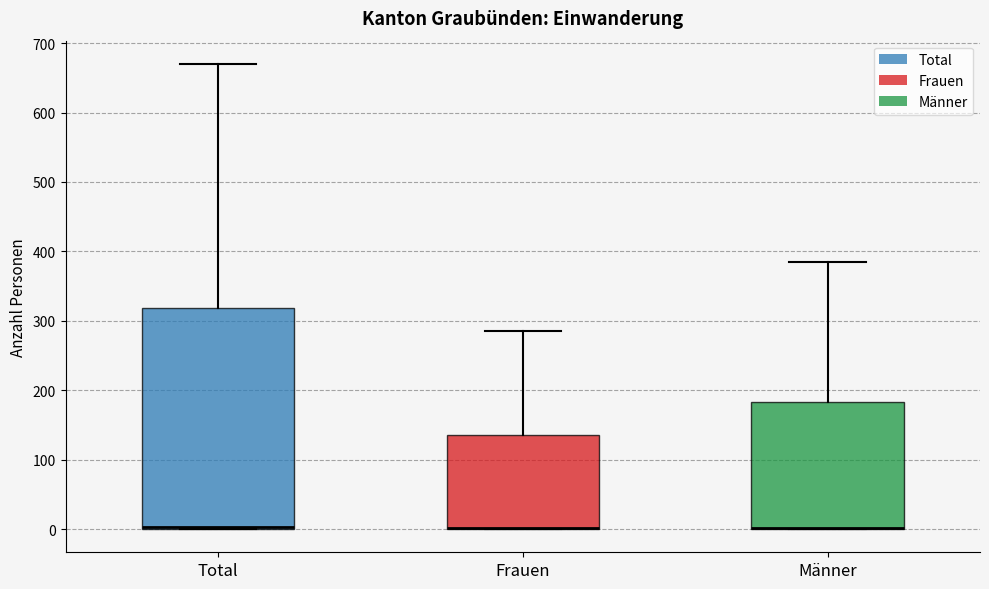

Reading left to right, read every box against the y-axis: the position of its median line, the range the box covers, and the ends of its whiskers. The values are not printed on the chart, so give them approximately, as read against the axis.

Total: median 0, box 0 to 320, whiskers 0 to 670
Frauen: median 0 (drawn on the box's lower edge), box 0 to 140, whiskers 0 to 290
Männer: median 0 (drawn on the box's lower edge), box 0 to 180, whiskers 0 to 390